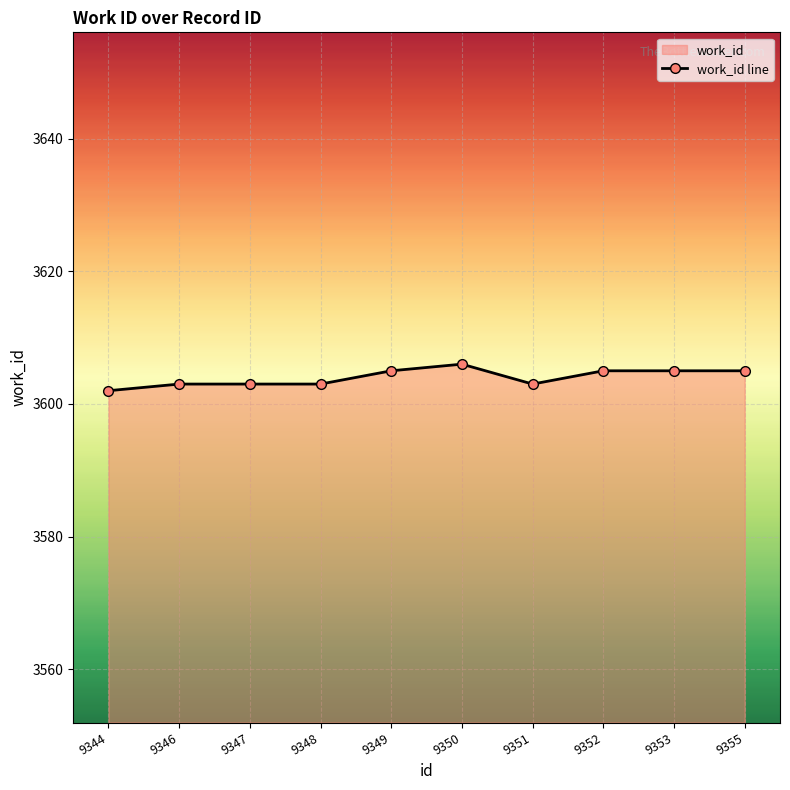

What is the value of the 5th point from the left?

3605